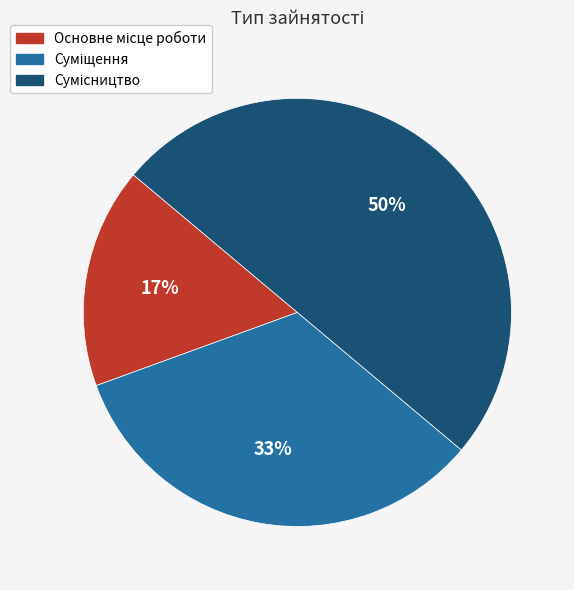

To the nearest percent, what is the difference between the largest and smallest slice percentages?

33%